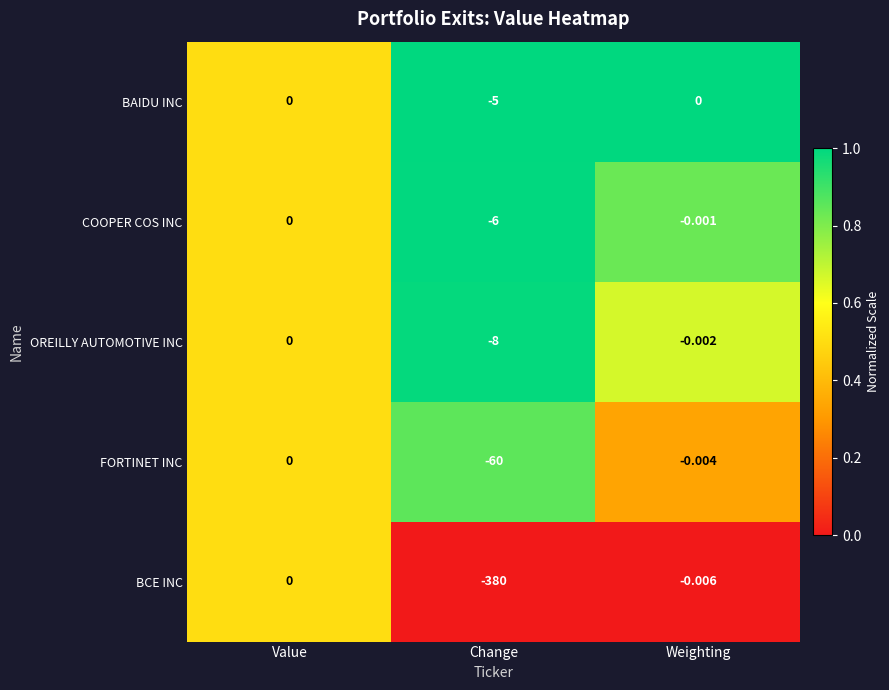

Between Value and Weighting, which series saw the biggest shift?

BCE INC